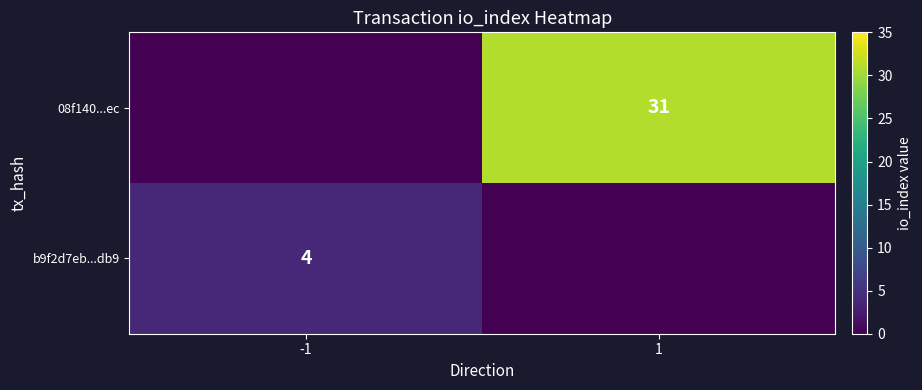

Count the number of categories in the chart.

2